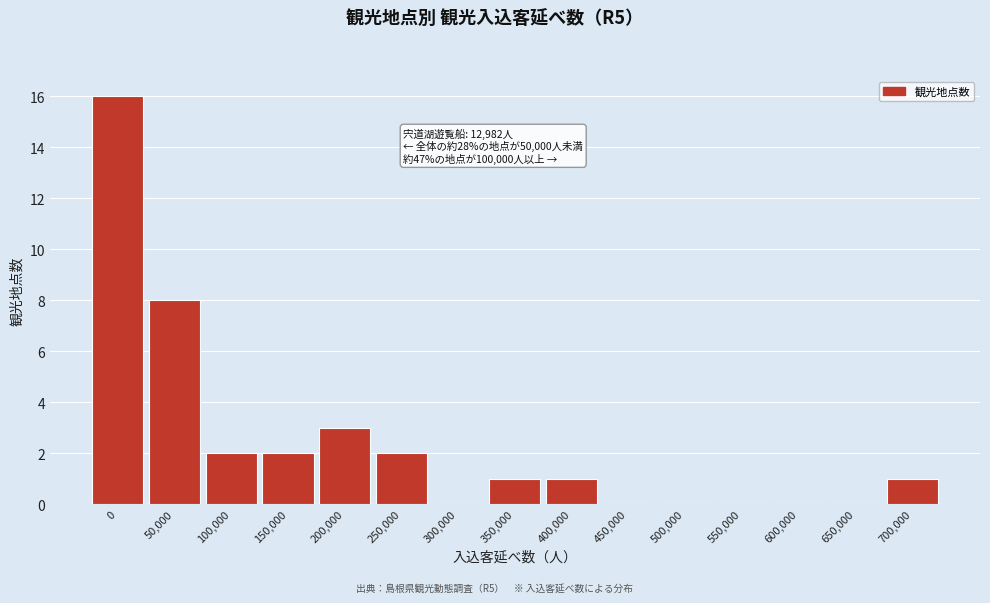

Reading left to right, list all the values displayed in this chart.

0=16	50,000=8	100,000=2	150,000=2	200,000=3	250,000=2	300,000=0	350,000=1	400,000=1	450,000=0	500,000=0	550,000=0	600,000=0	650,000=0	700,000=1